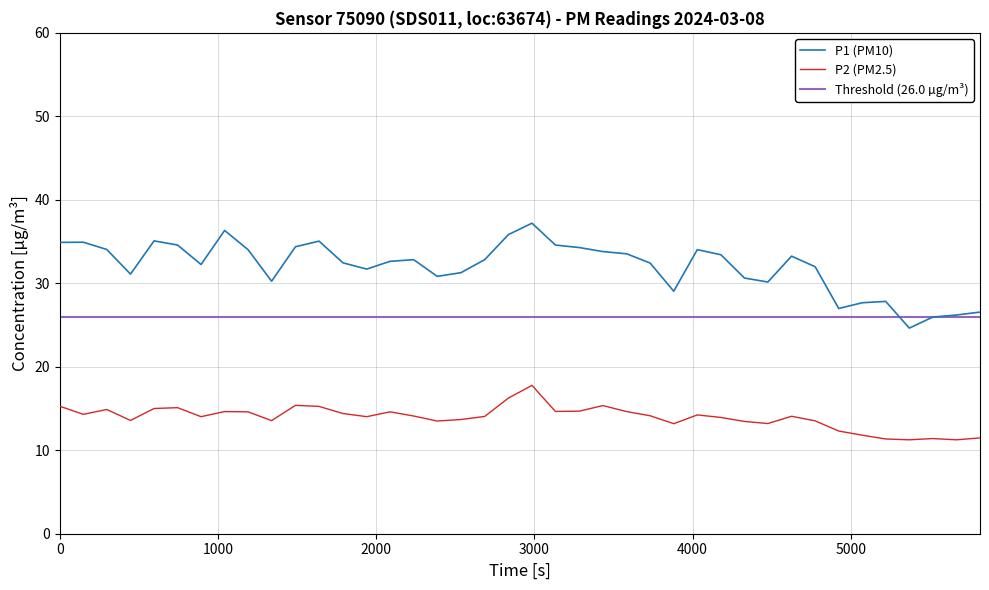

True or false: P2 (PM2.5) and P1 (PM10) intersect in this chart.

False